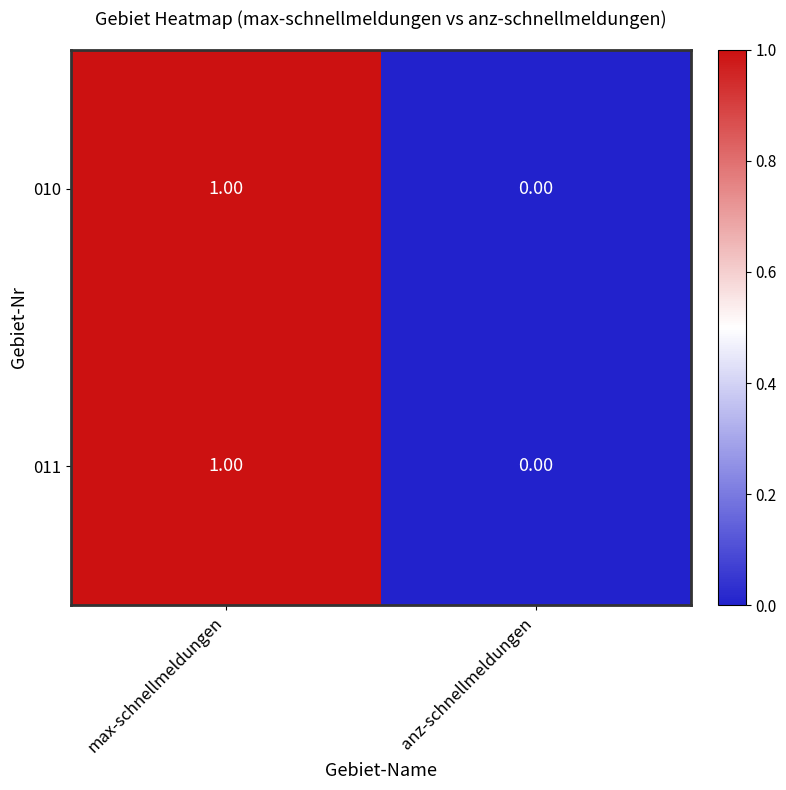

List the labels in order of 011 value, largest first.

max-schnellmeldungen, anz-schnellmeldungen